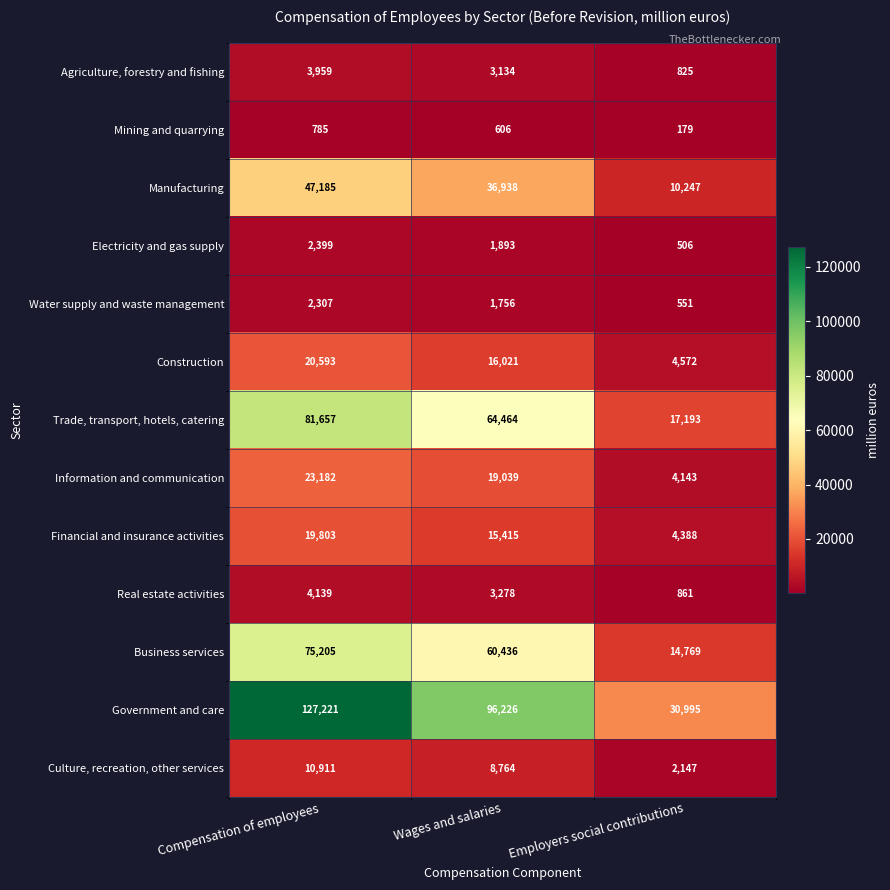

What is the difference between the maximum and minimum values in the Government and care series?

96226